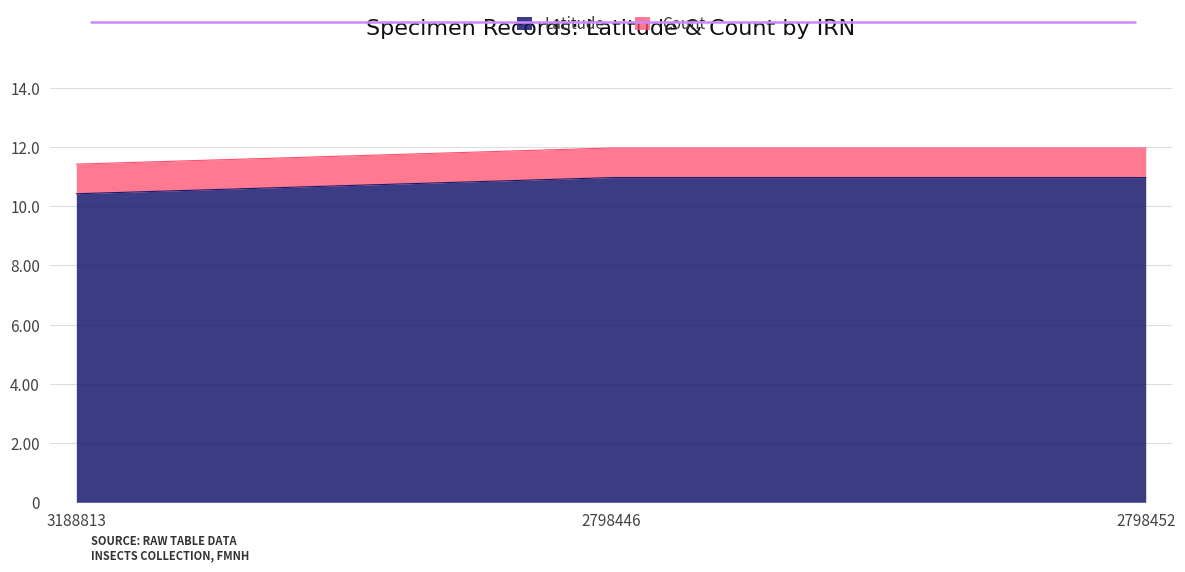

What is the sum of the values at 2798452 and 3188813?

21.4